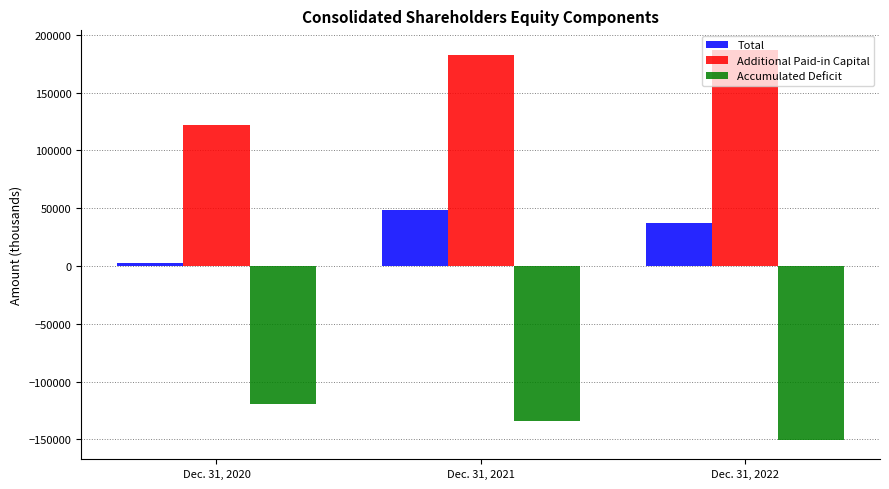

How many distinct data groups are displayed?

3